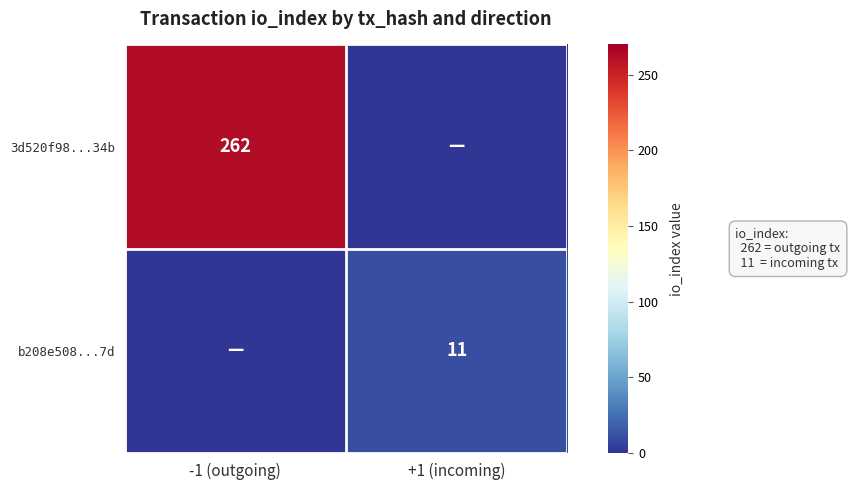

Is the value of b208e508...7d at +1 (incoming) greater than the value of 3d520f98...34b at -1 (outgoing)?

No